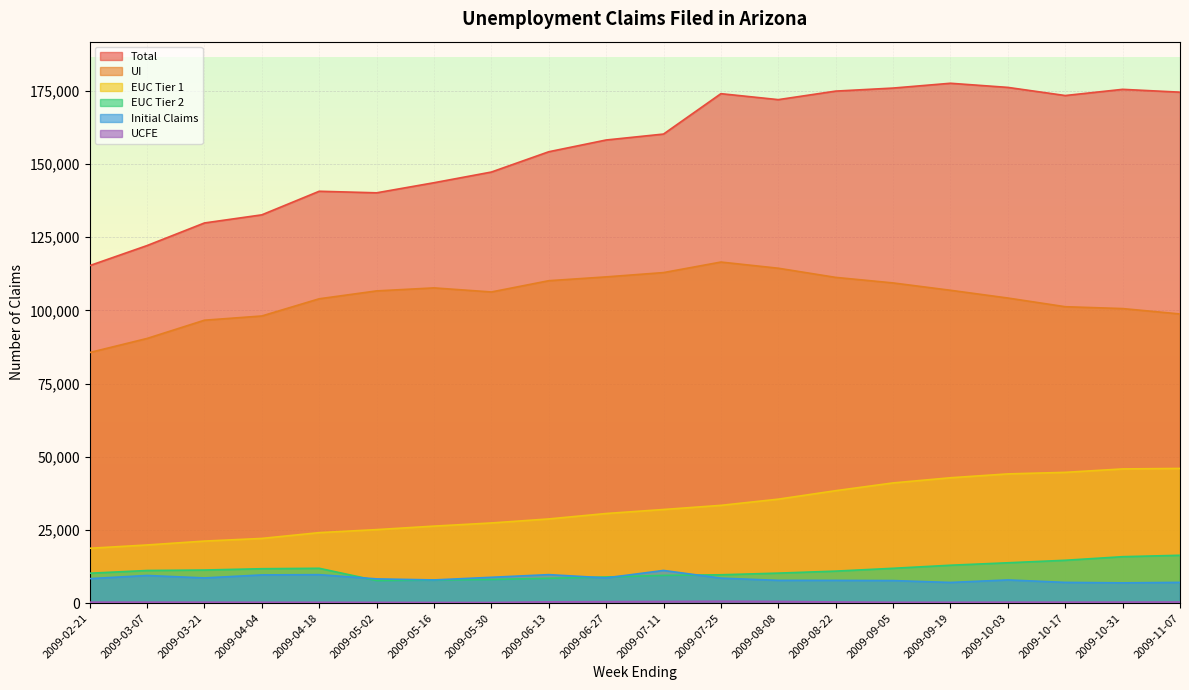

True or false: EUC Tier 2 has a value of 18552 at 2009-08-22.

False